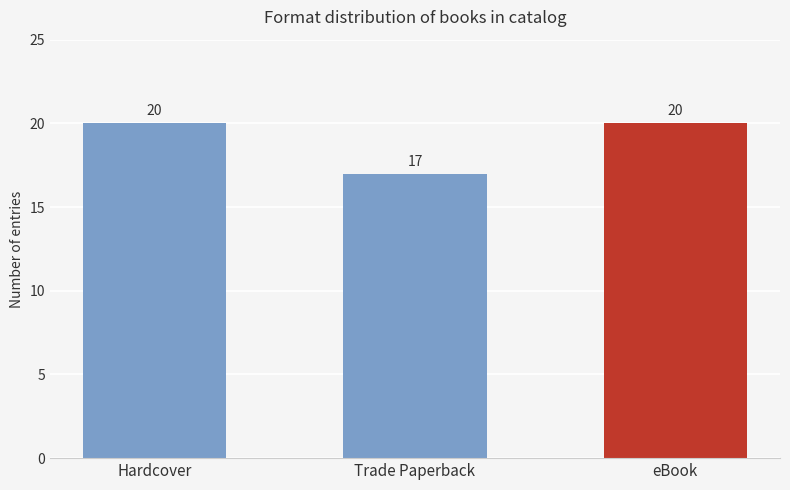

Does the chart contain stacked bars?

No